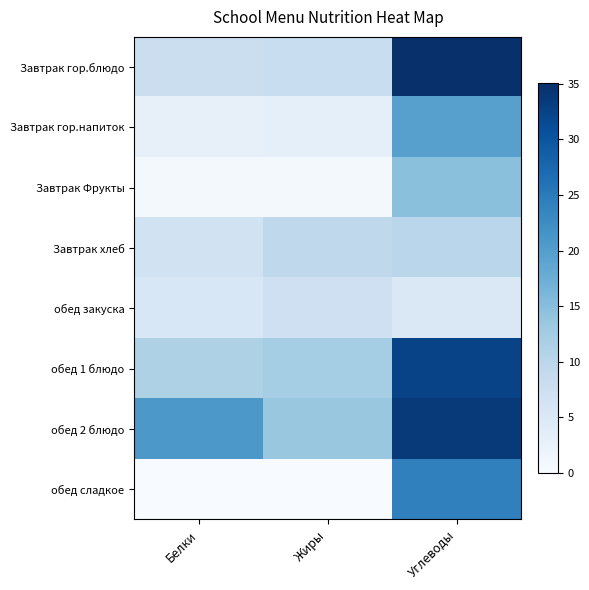

Which has a higher value, Углеводы or Белки?

Углеводы